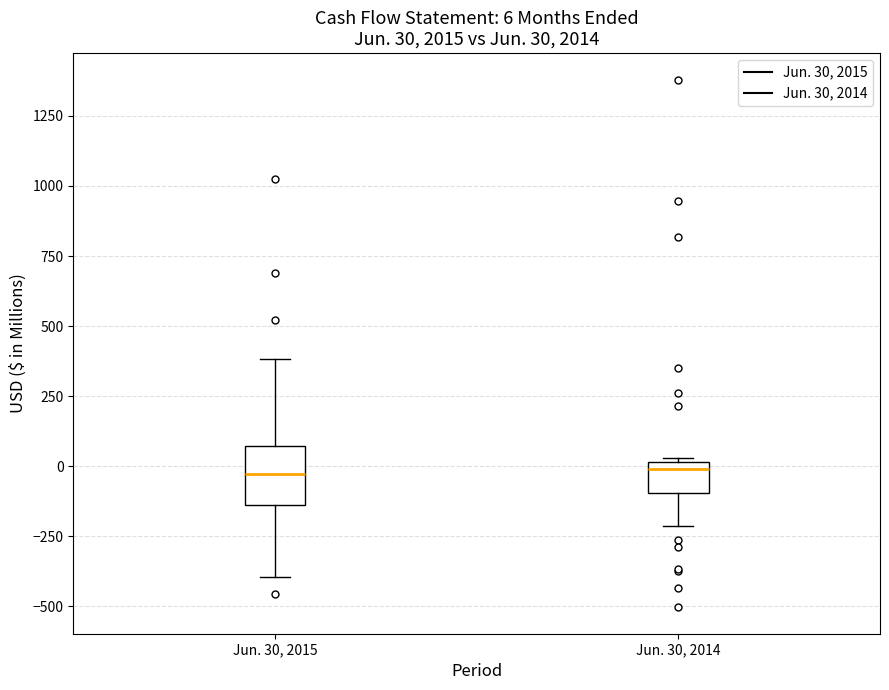

Comparing the boxes themselves (not the whiskers), which one is the tallest?

Jun. 30, 2015